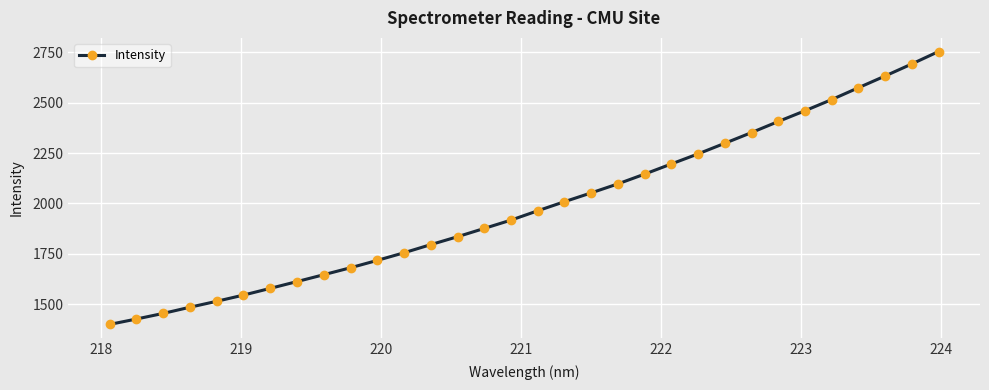

What is the smallest value displayed?

1398.8